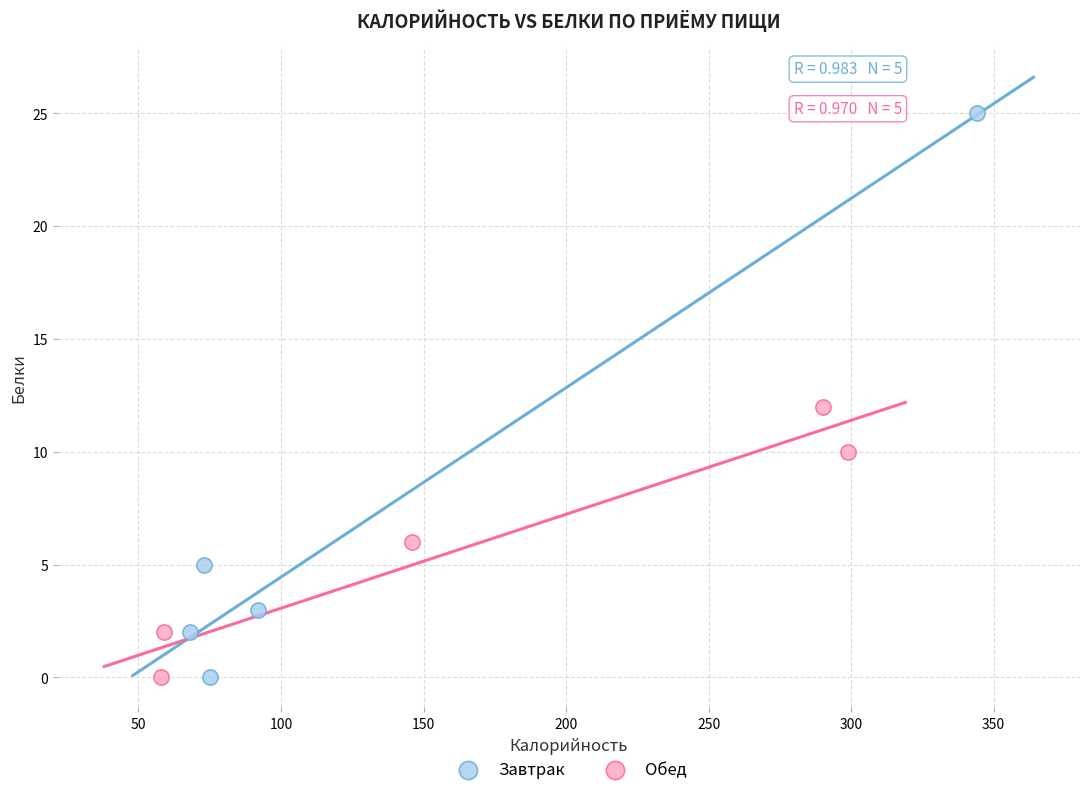

What are all the series names shown in the legend?

Завтрак, Обед